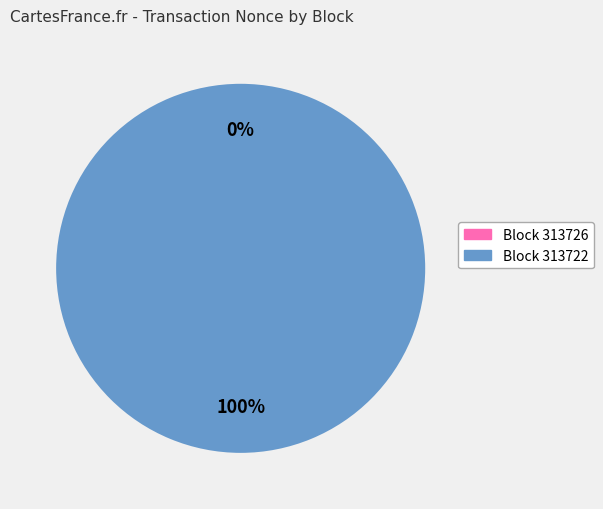

Do 313726 and 313722 together represent more than half of the pie?

Yes